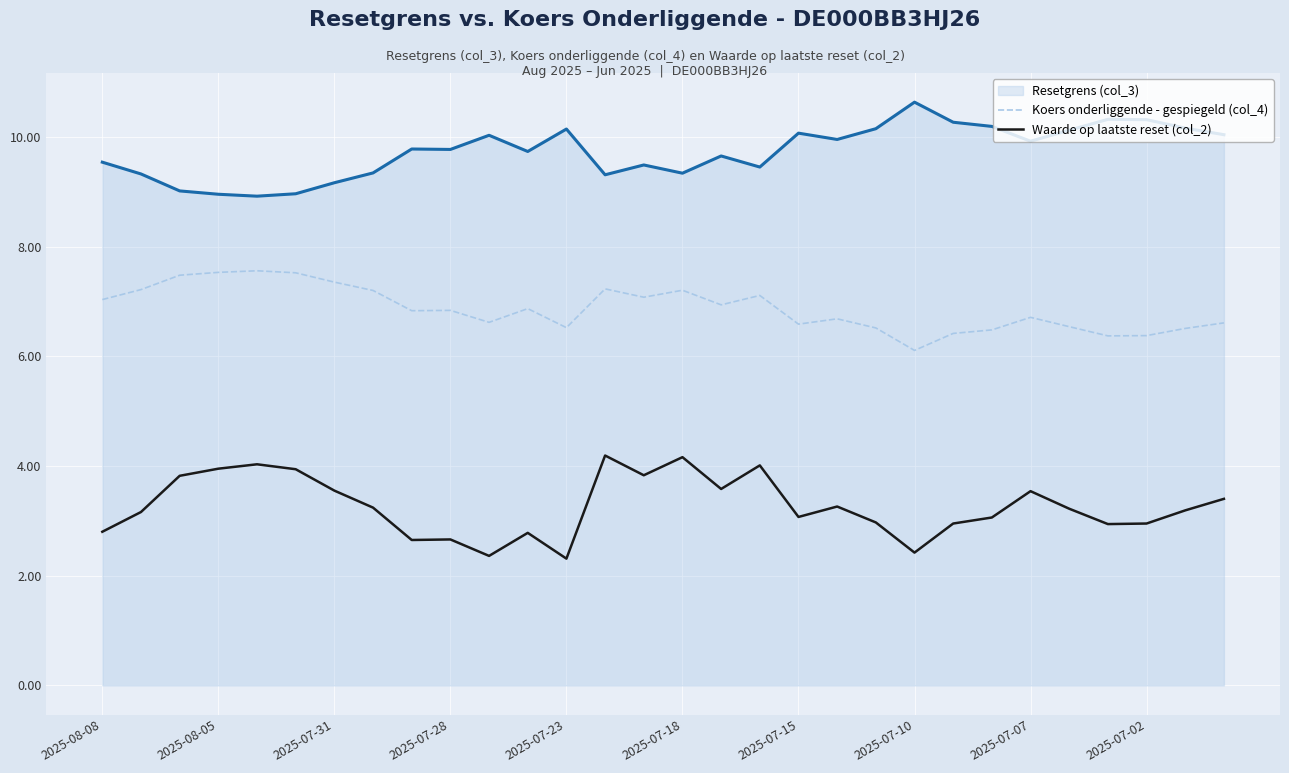

In Koers onderliggende - gespiegeld (col_4), how many points are higher than both neighbors (excluding endpoints)?

8